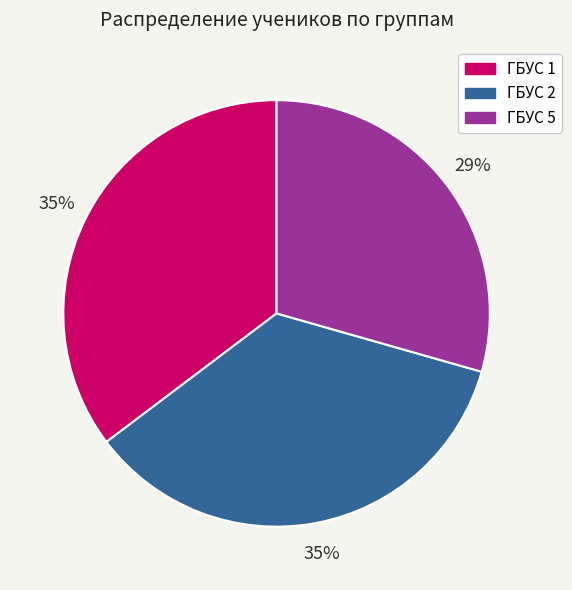

What is the smallest slice in the pie chart?

ГБУС 5